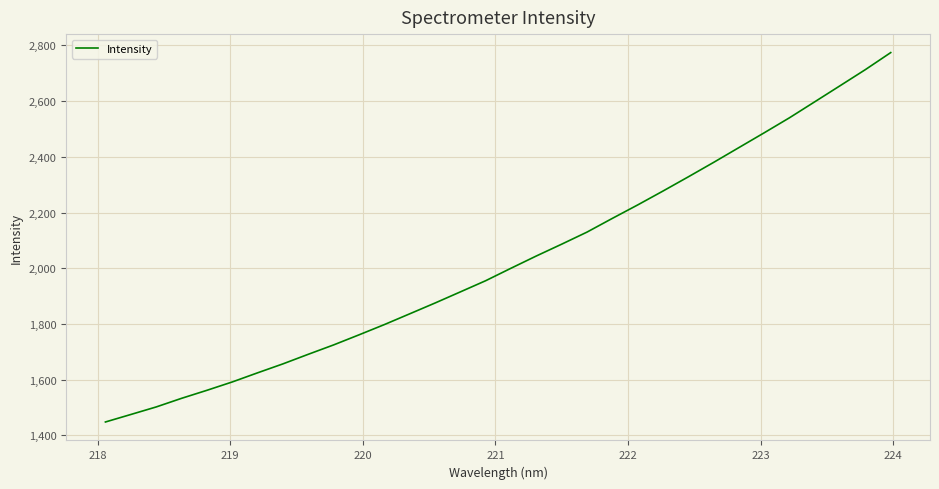

What is the smallest value displayed?

1447.9